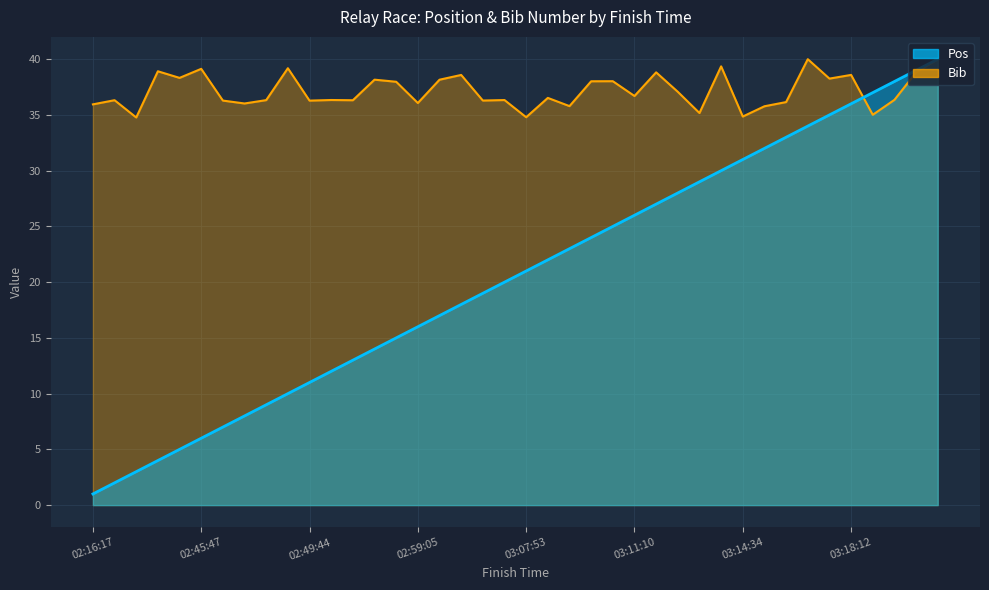

Does the chart display data point markers on the line(s)?

No